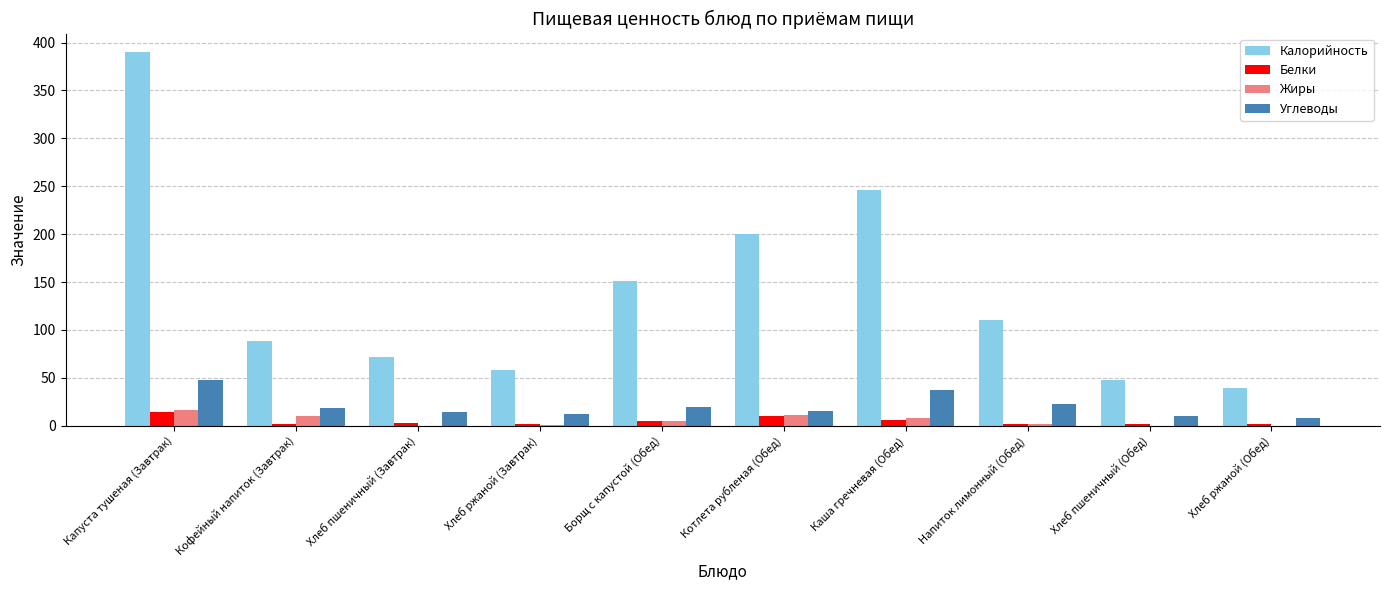

How many data points in Жиры are above 4?

5